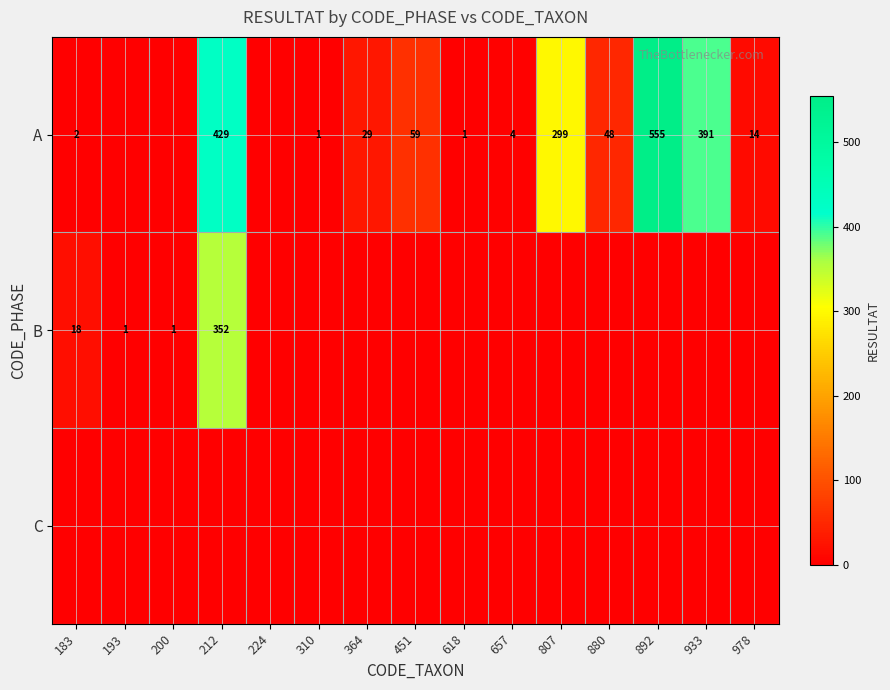

Is it true that A equals 1 at 310?

True